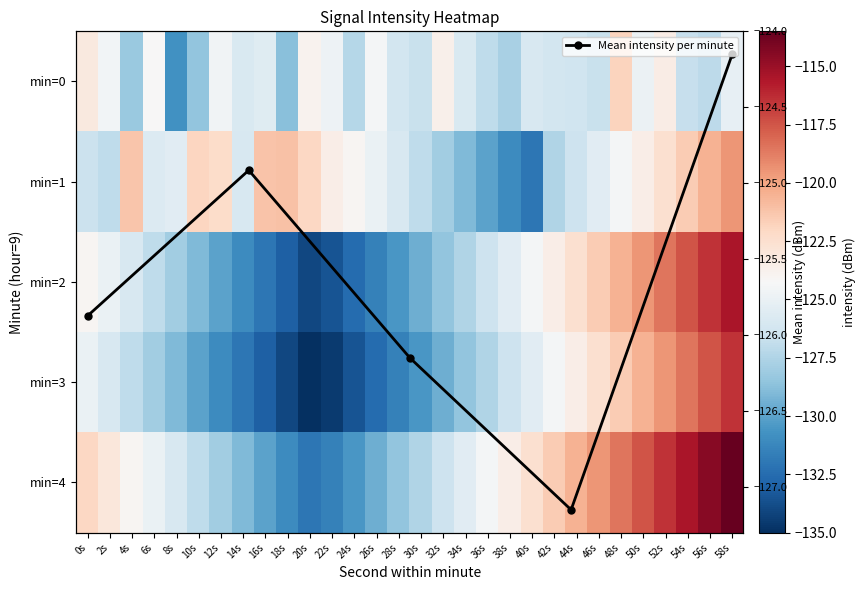

Rank the categories by 1 value from lowest to highest.

40s, 38s, 36s, 34s, 32s, 42s, 30s, 2s, 0s, 44s, 28s, 14s, 6s, 46s, 8s, 26s, 48s, 24s, 22s, 50s, 52s, 12s, 20s, 10s, 54s, 4s, 16s, 18s, 56s, 58s